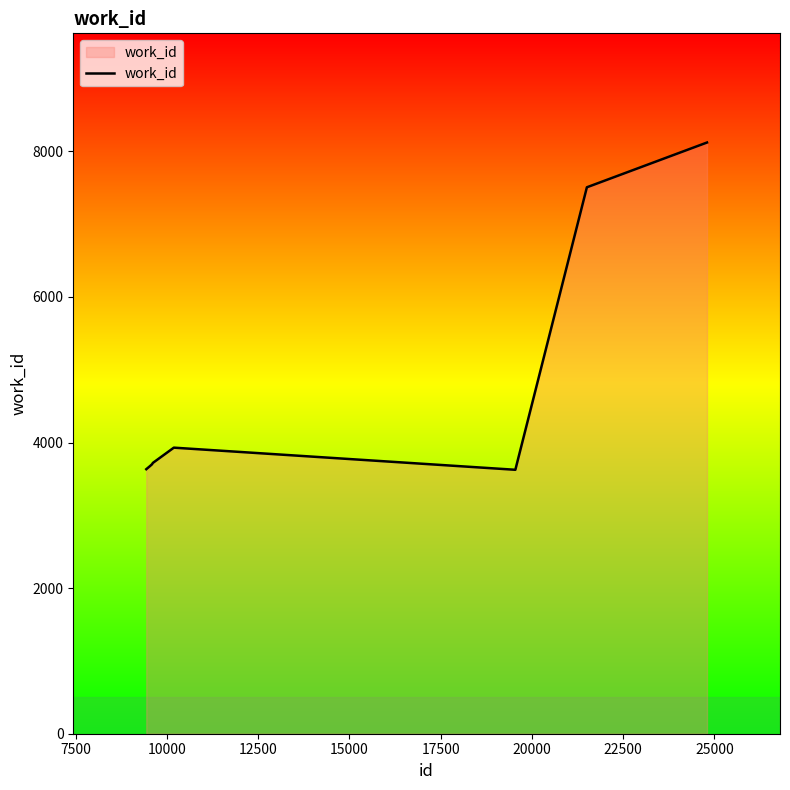

What is the minimum value shown in the chart?

3626